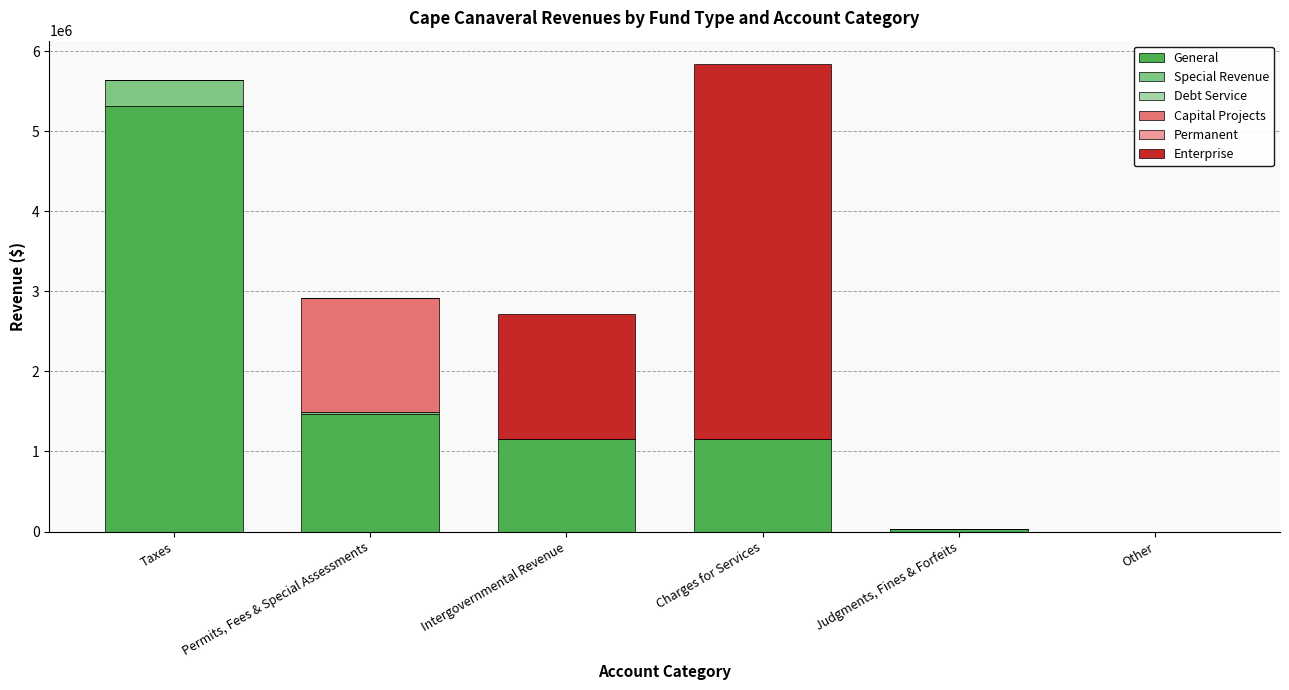

What is the total value across all series at Intergovernmental Revenue?

2716253